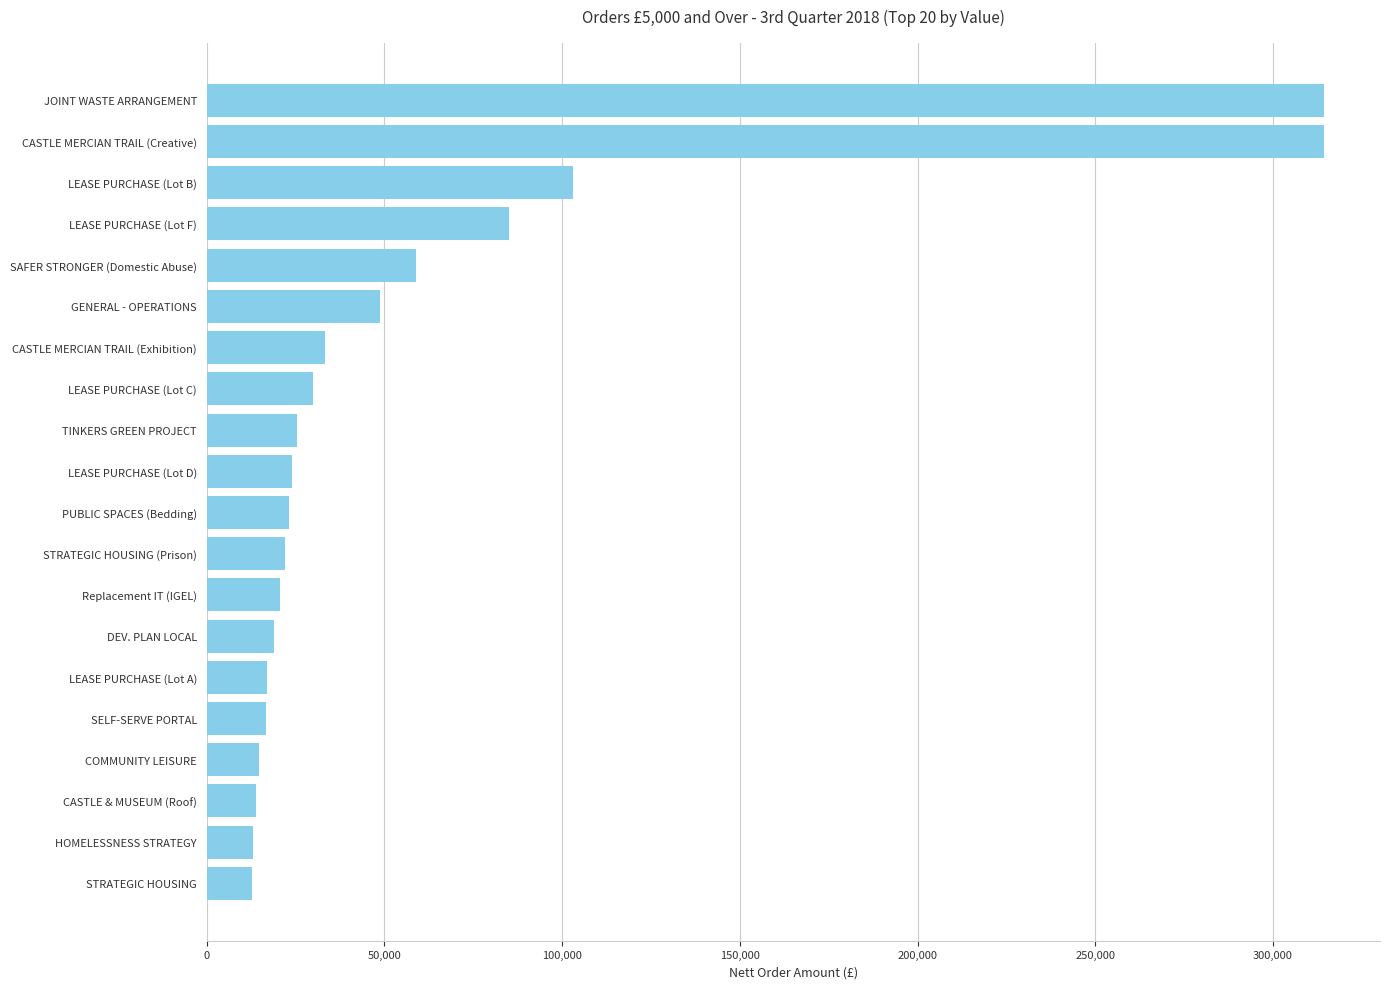

Is it true that the value at PUBLIC SPACES (Bedding) is 23170.0?

True